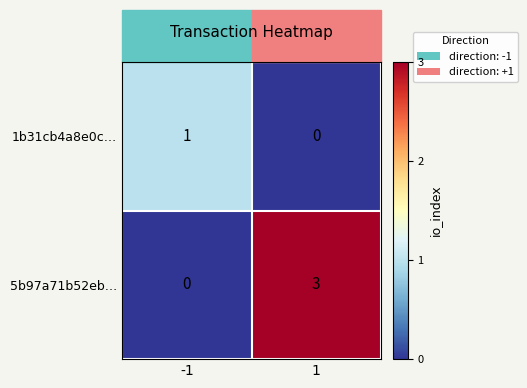

At 1, list the series in order from smallest to largest.

1b31cb4a8e0c…, 5b97a71b52eb…